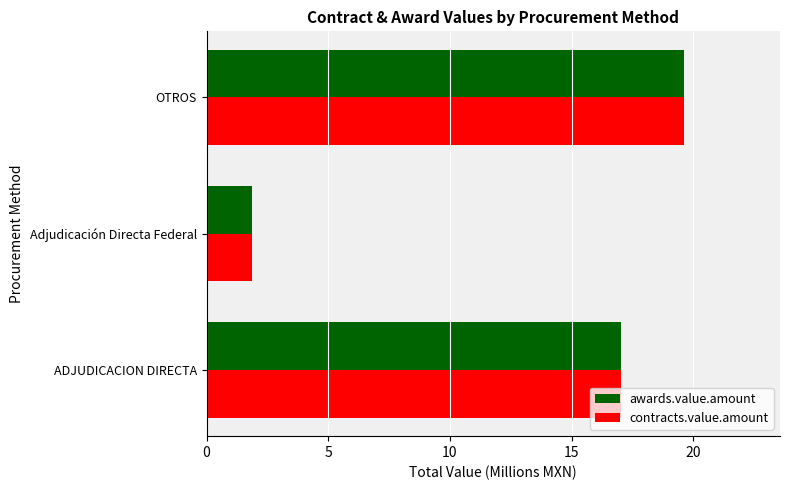

What is the smallest value displayed?

1.9